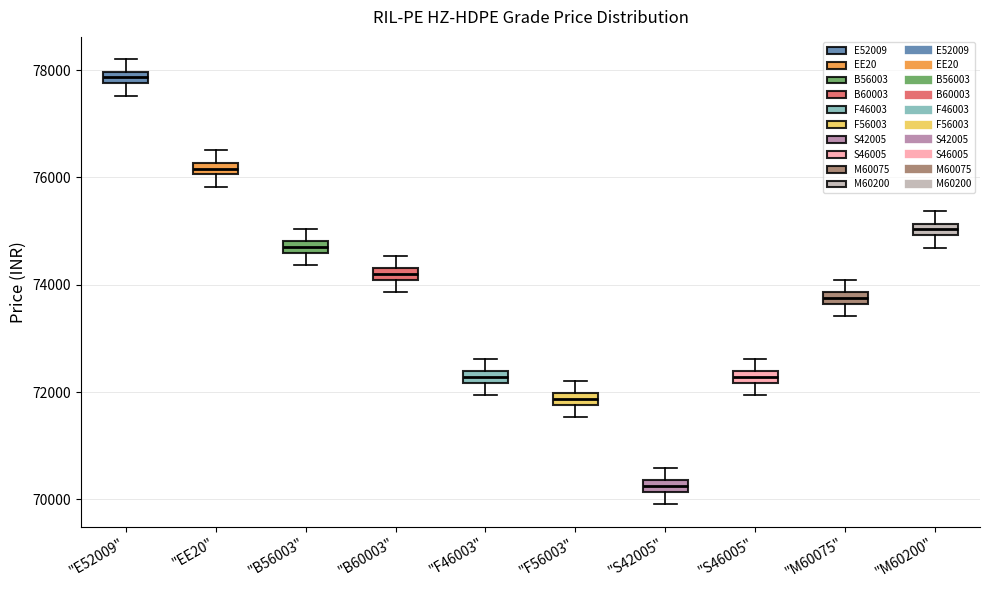

Which box's median line is the highest?

"E52009"